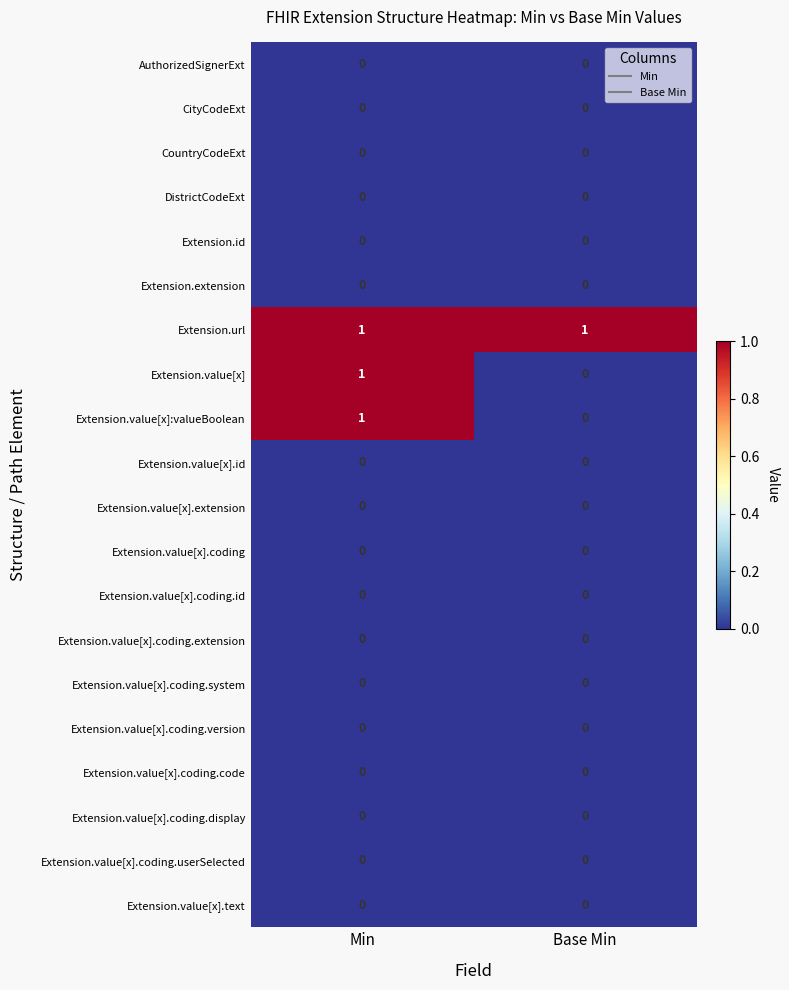

At which category is the sum across all series the highest?

Min